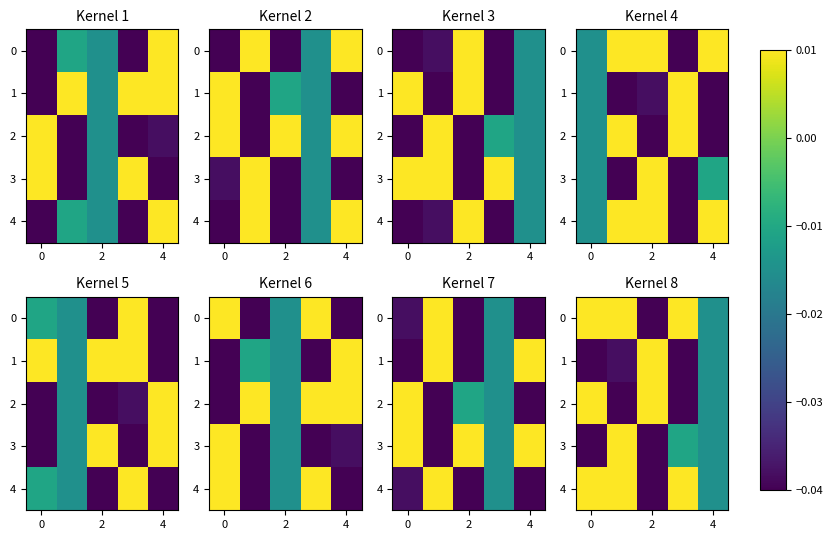

How many values in 3 are above zero?

1